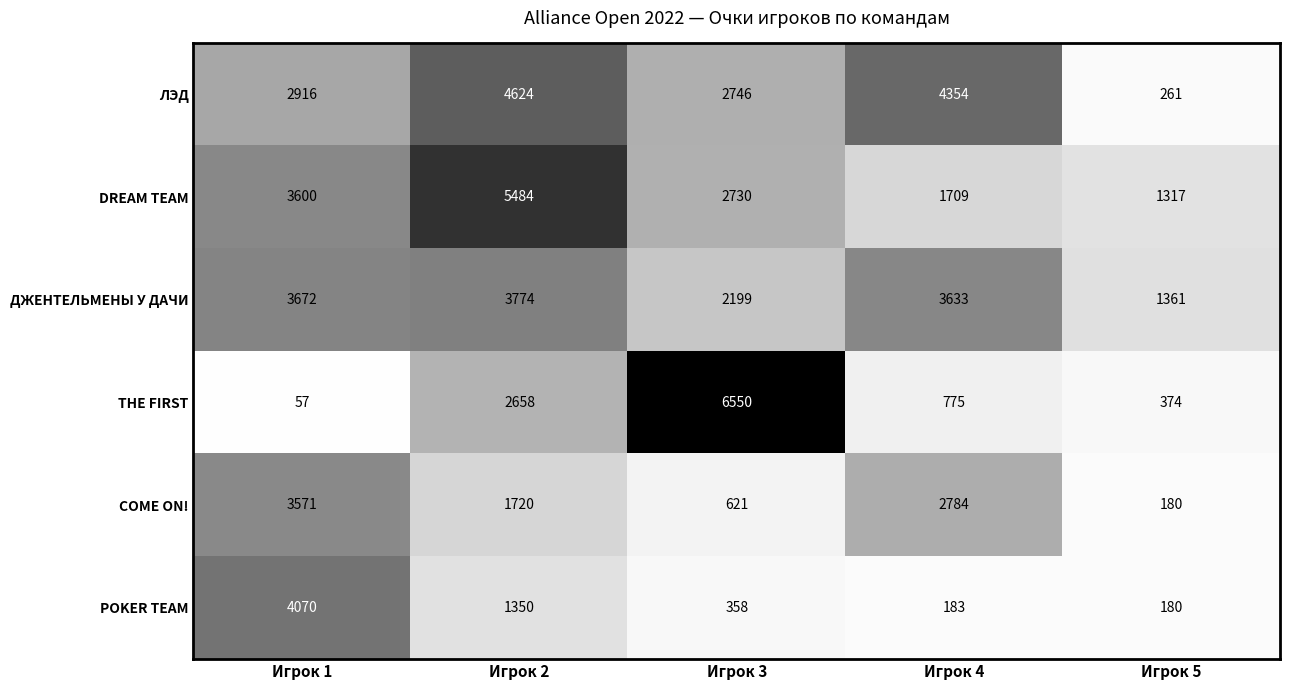

At how many categories does at least one series exceed 5834?

1